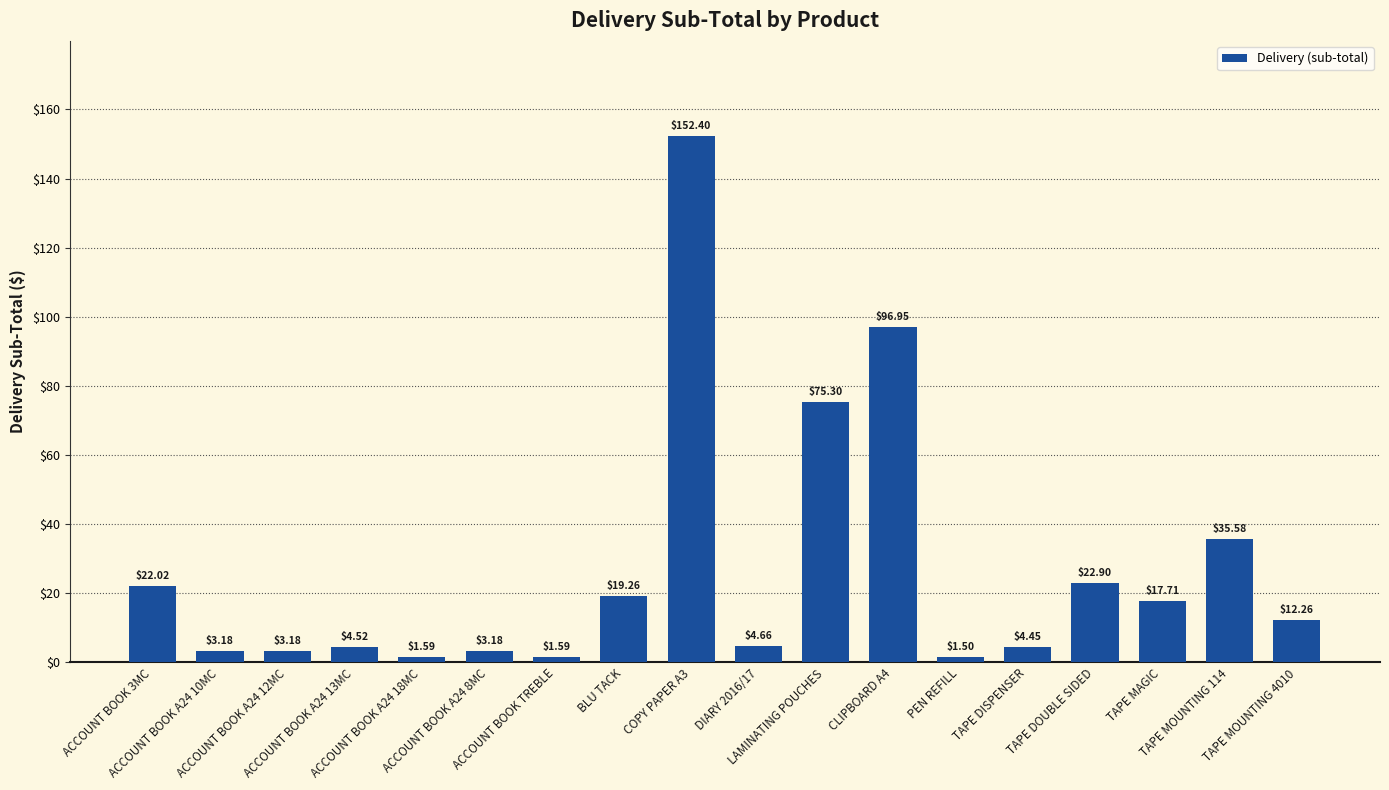

How many bars are there in total?

18